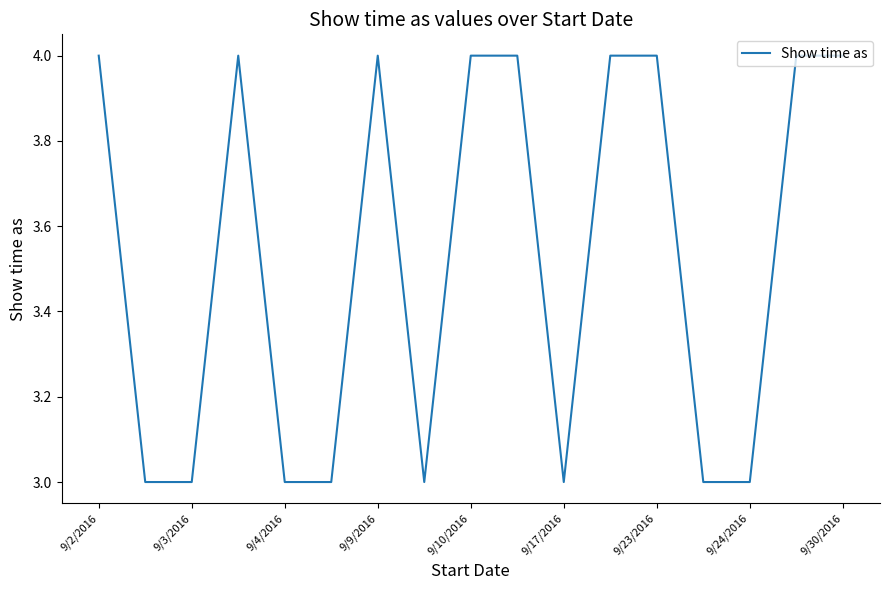

Reading right to left, transcribe all the data shown in this chart.

4	4	3	3	4	4	3	4	4	3	4	3	3	4	3	3	4